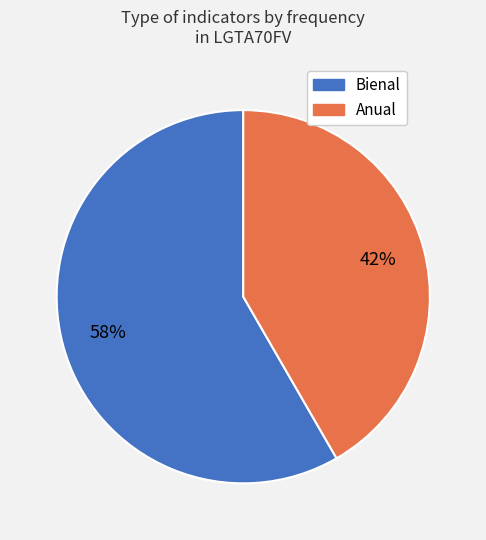

To the nearest percent, what is the average slice percentage?

50%